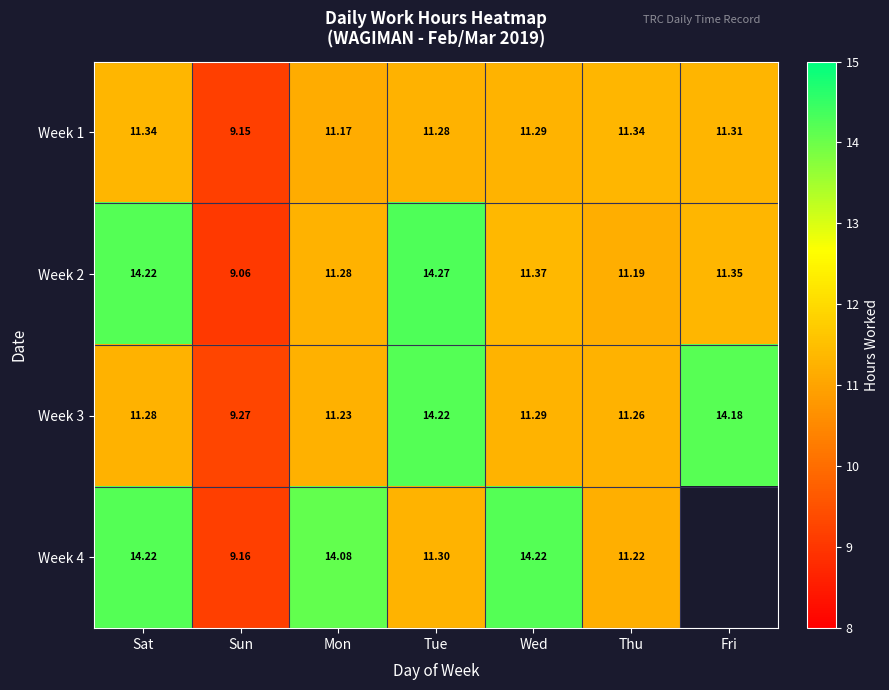

Which has a higher value, Wed or Sat?

Sat